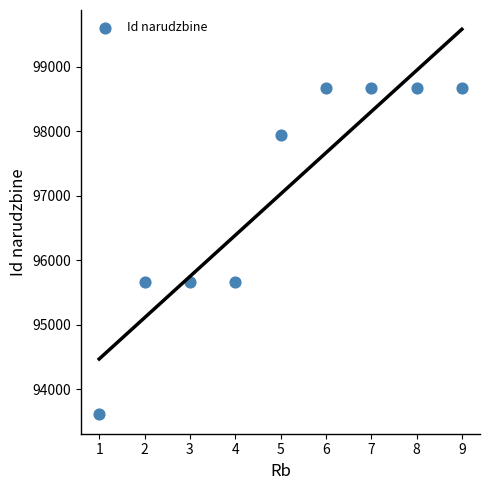

What is the average X value?

5